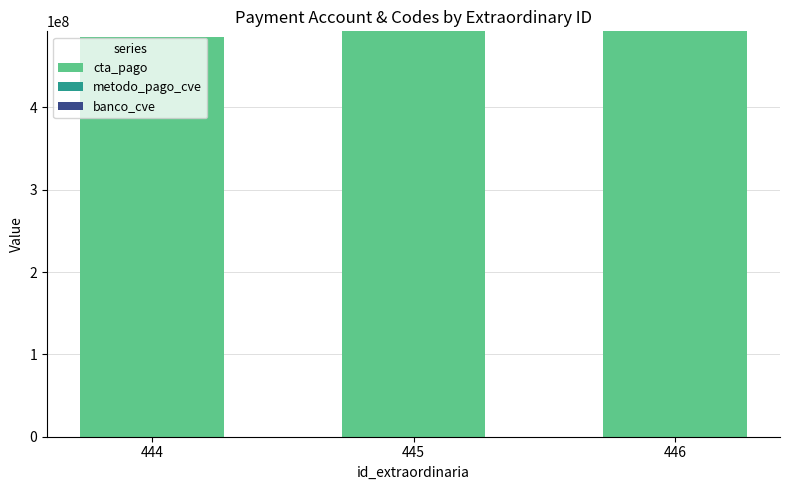

What is the maximum value for cta_pago?

492222821